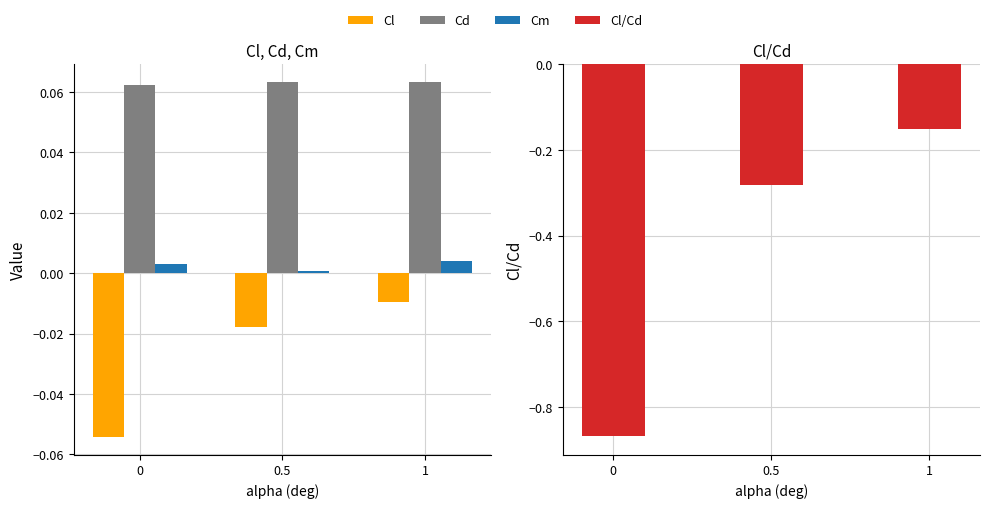

Which series has the largest range (max minus min)?

Cl/Cd